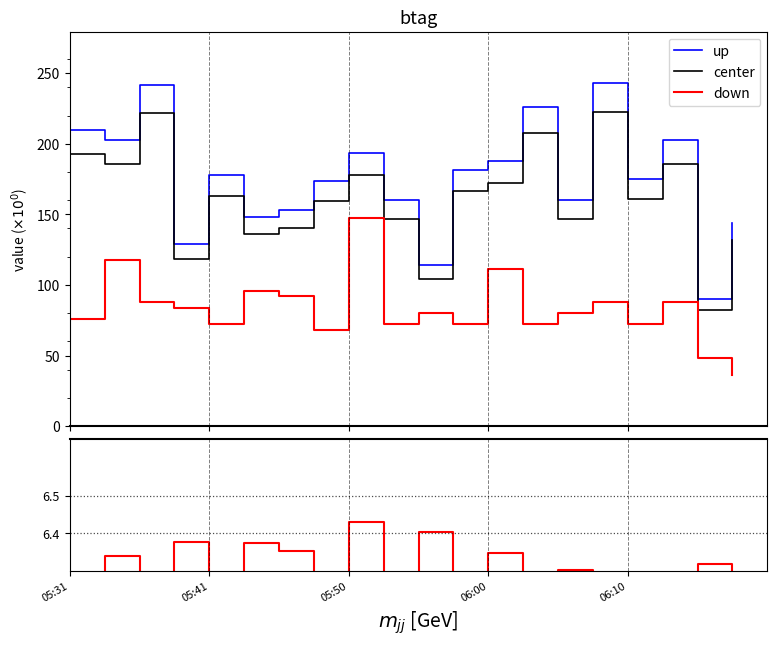

Does the chart display data point markers on the line(s)?

No